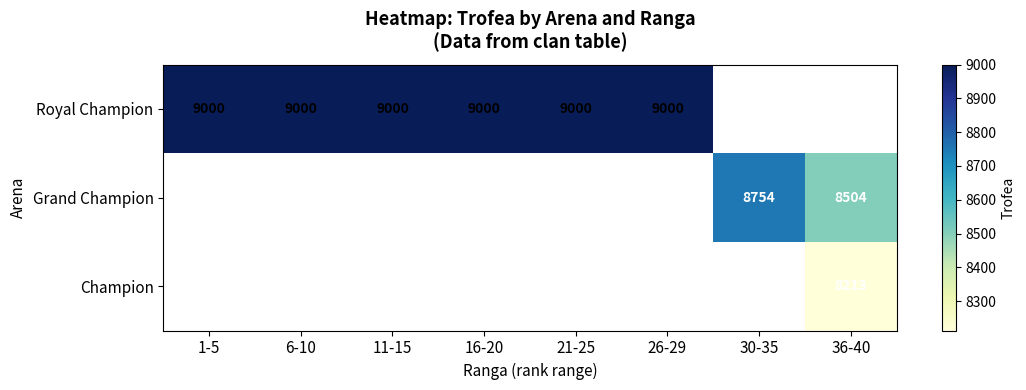

Which label corresponds to the smallest value in the chart?

36-40